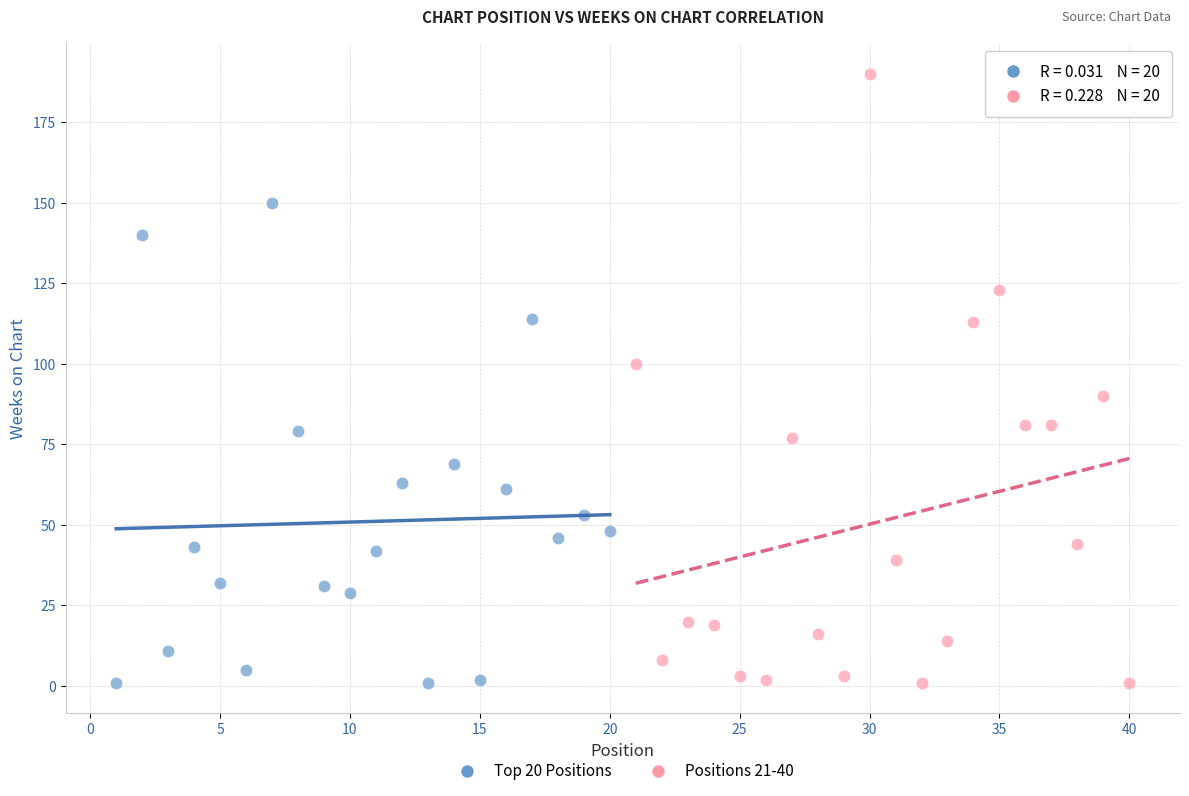

Which series contains the highest Y value?

Positions 21-40